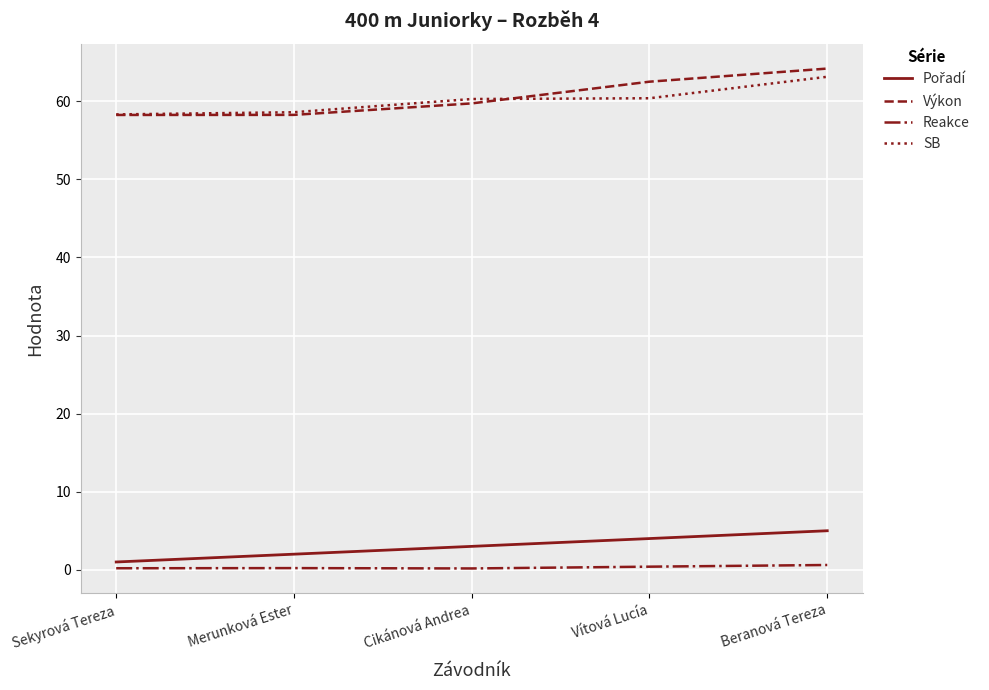

The value of SB at Vítová Lucía is 60.4. True or false?

True